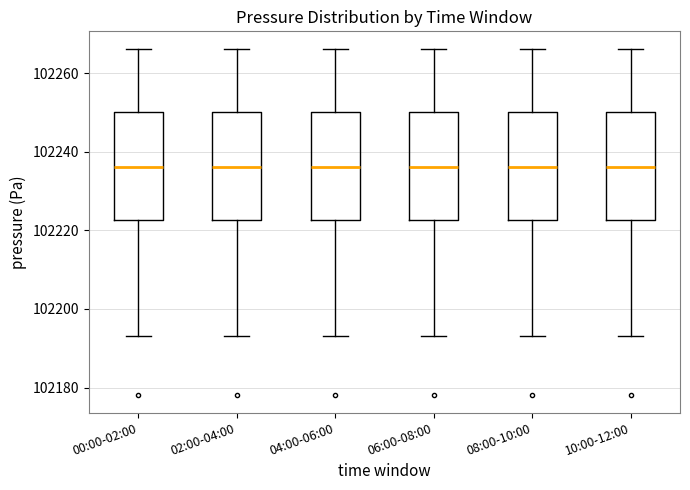

Reading left to right, transcribe this box plot: for each box, give where its median line is, the range the box spans, and where its two whiskers end, as read against the y-axis. The values are not printed on the chart, so give them approximately, as read against the axis.

00:00-02:00: median 102236, box 102222 to 102250, whiskers 102194 to 102266
02:00-04:00: median 102236, box 102222 to 102250, whiskers 102194 to 102266
04:00-06:00: median 102236, box 102222 to 102250, whiskers 102194 to 102266
06:00-08:00: median 102236, box 102222 to 102250, whiskers 102194 to 102266
08:00-10:00: median 102236, box 102222 to 102250, whiskers 102194 to 102266
10:00-12:00: median 102236, box 102222 to 102250, whiskers 102194 to 102266